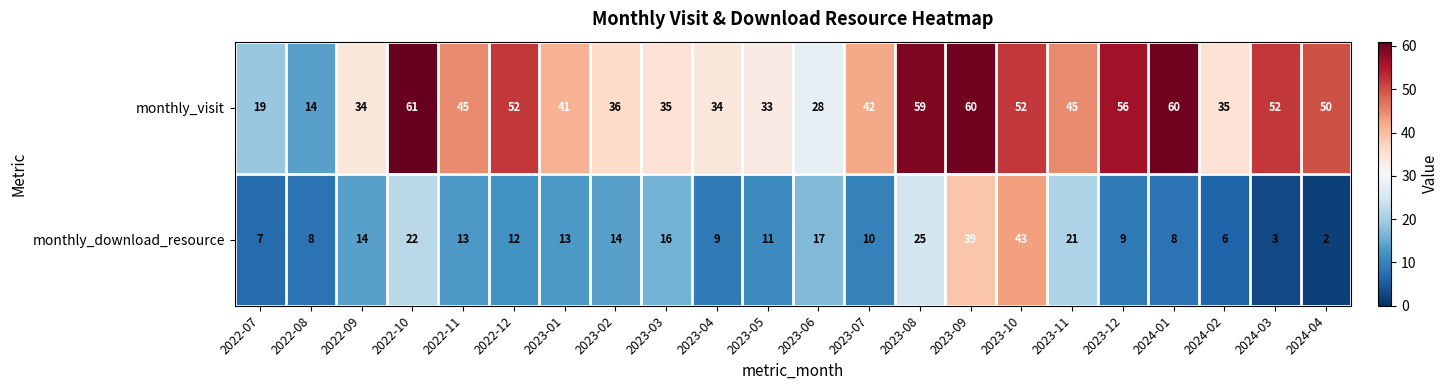

What is the spread (max minus min) of values at 2022-08?

6